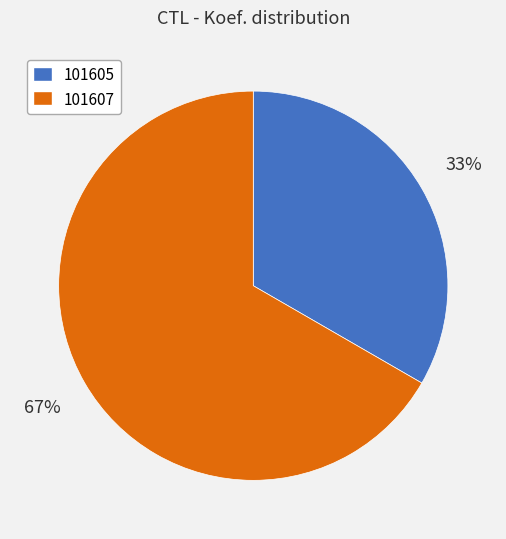

To the nearest percent, what is the average slice percentage?

50%